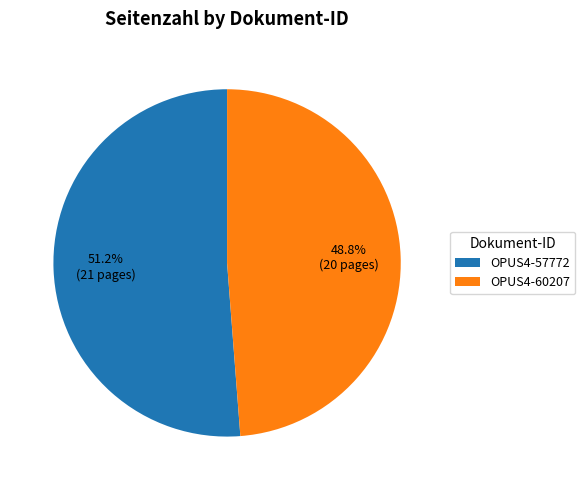

What is the smallest slice in the pie chart?

OPUS4-60207